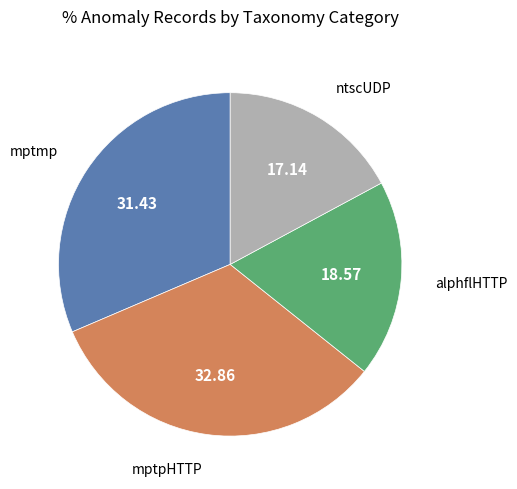

How many slices are in this pie chart?

4